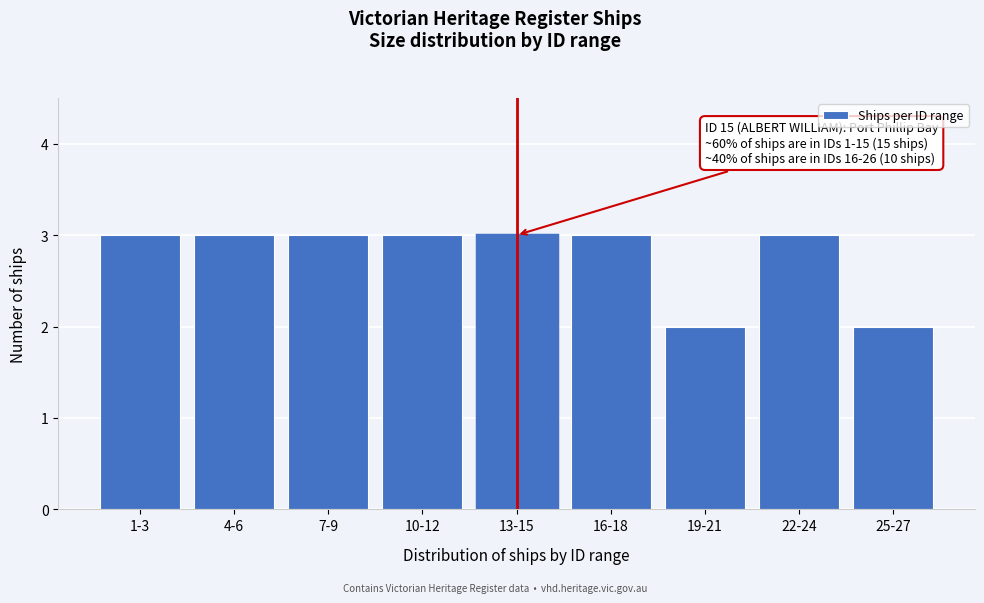

Reading left to right, list all the values displayed in this chart.

3	3	3	3	3	3	2	3	2